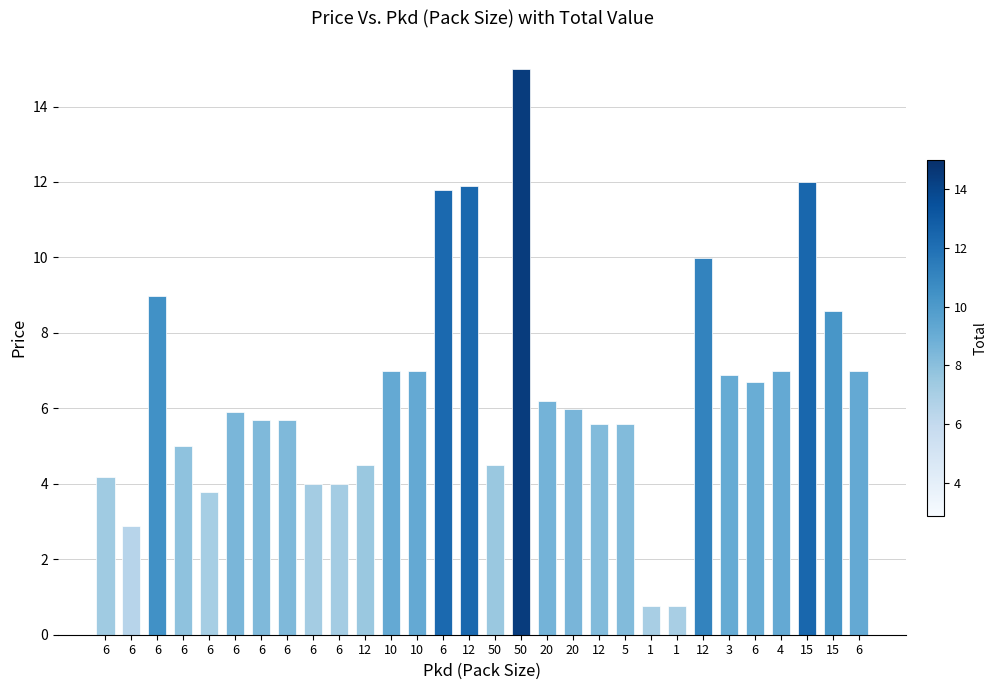

How many bars are there in total?

30